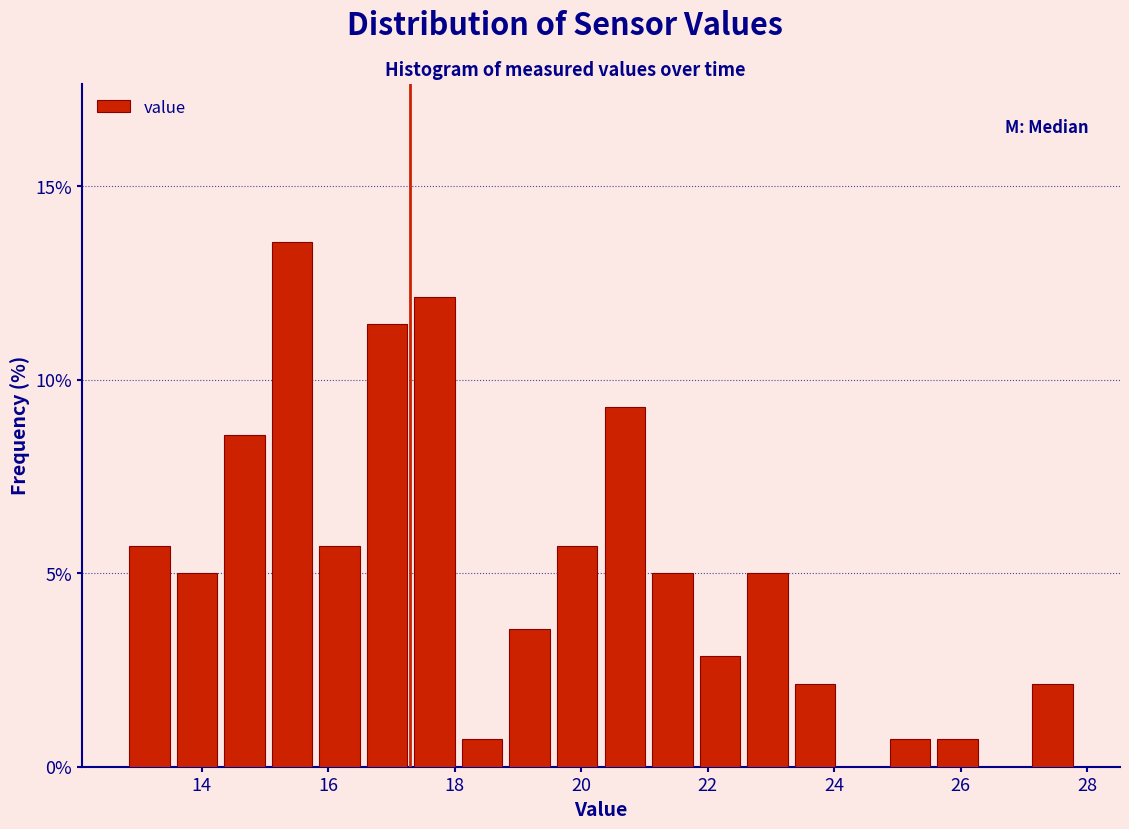

Around what value on the x-axis is the tallest bar? Give the approximate position of its centre, as read against the axis.

15.4